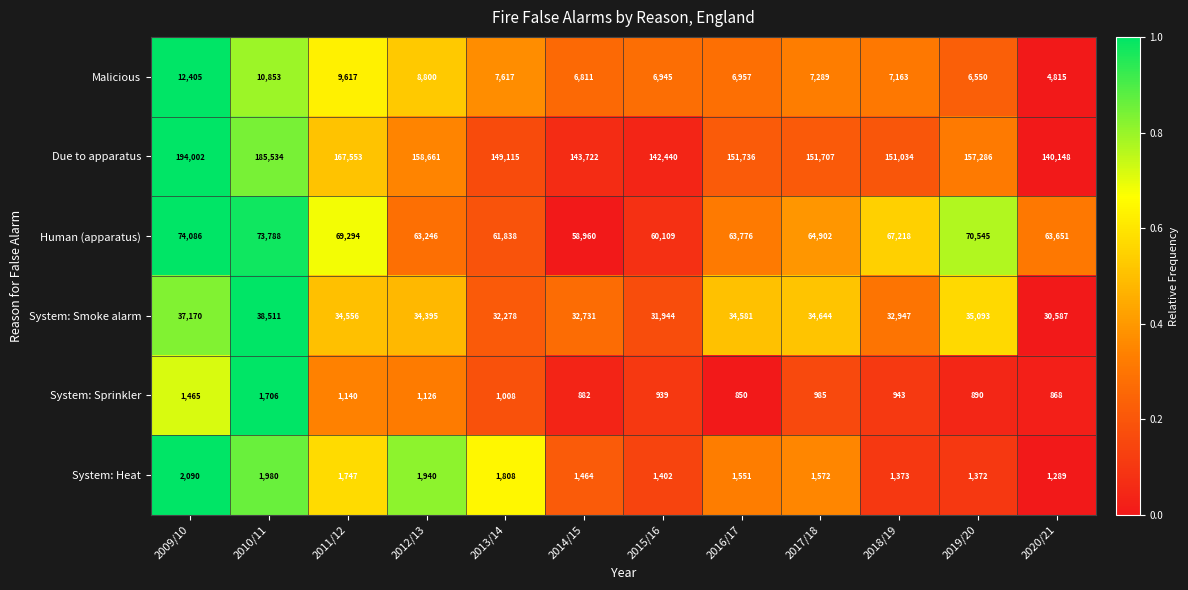

Rank the series by their maximum value, from highest to lowest.

Due to apparatus, Human (apparatus), System: Smoke alarm, Malicious, System: Heat, System: Sprinkler